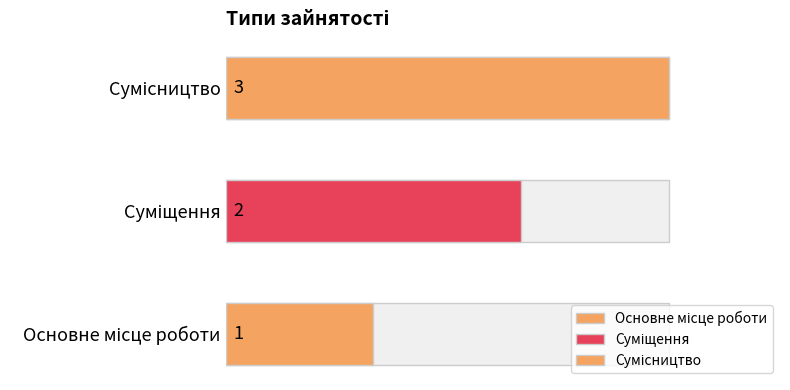

At which label is the value closest to 2?

Суміщення